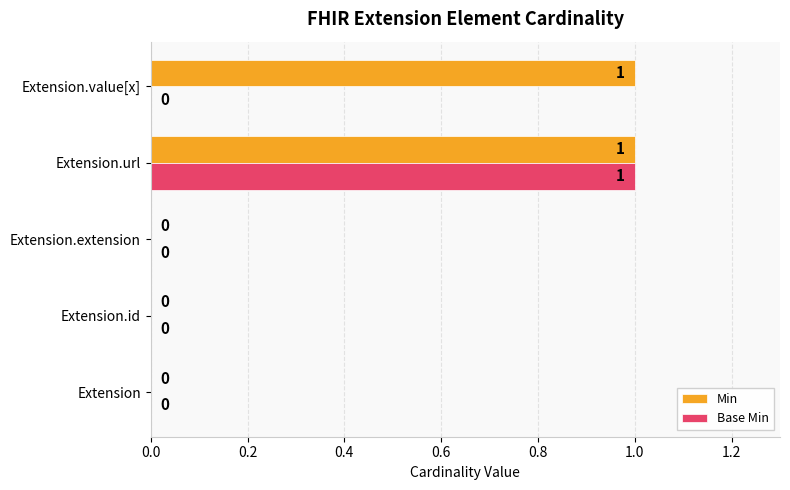

Which series has the largest total across all categories?

Min